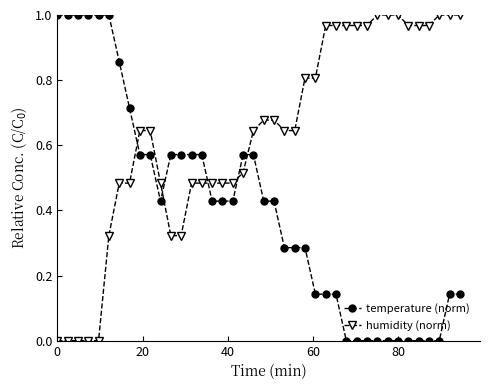

How many intersections are there between temperature (norm) and humidity (norm)?

5